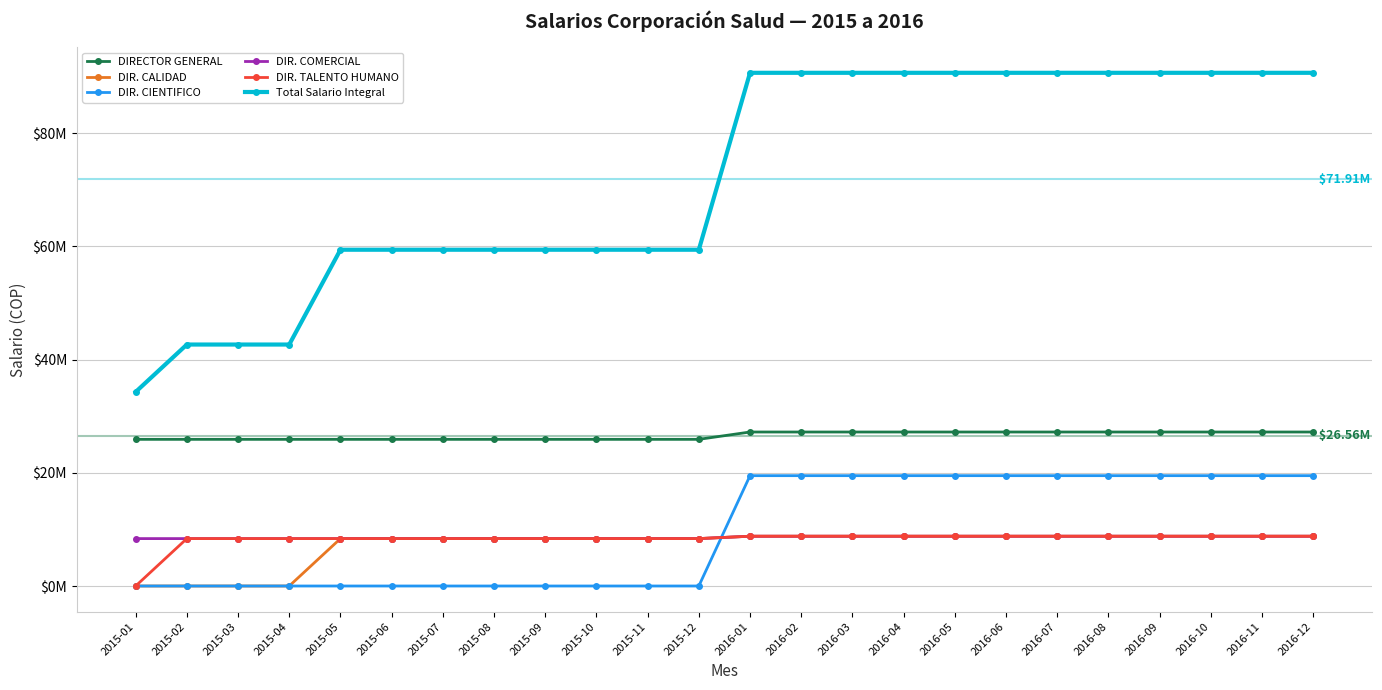

At which label does DIR. TALENTO HUMANO reach its minimum?

2015-01